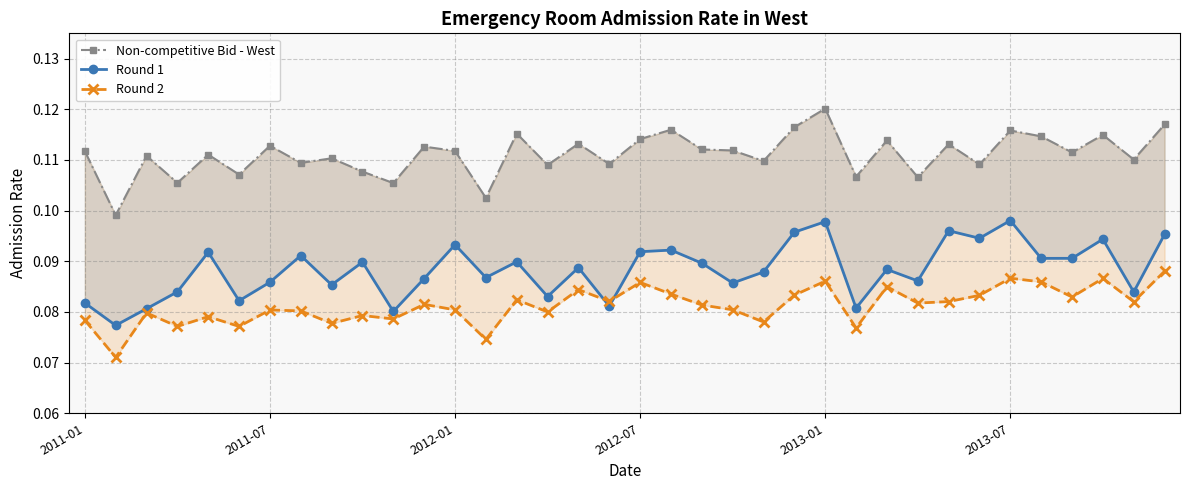

True or false: Non-competitive Bid - West has more than 2 points higher than both neighbors.

True